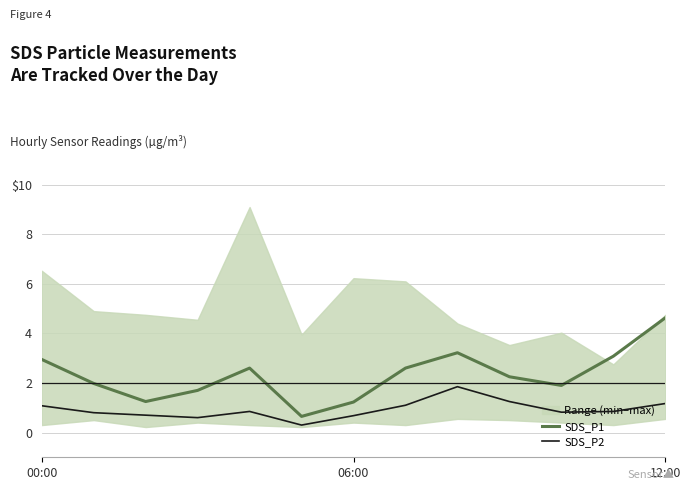

How many values in the SDS_P1 series are below 2?

6